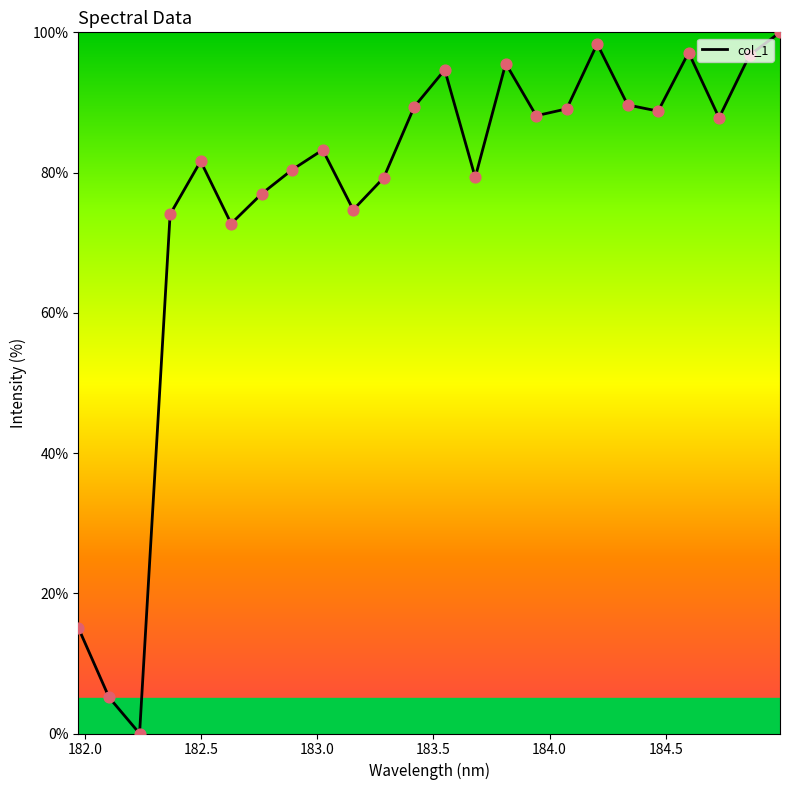

What is the maximum value shown in the chart?

100.0